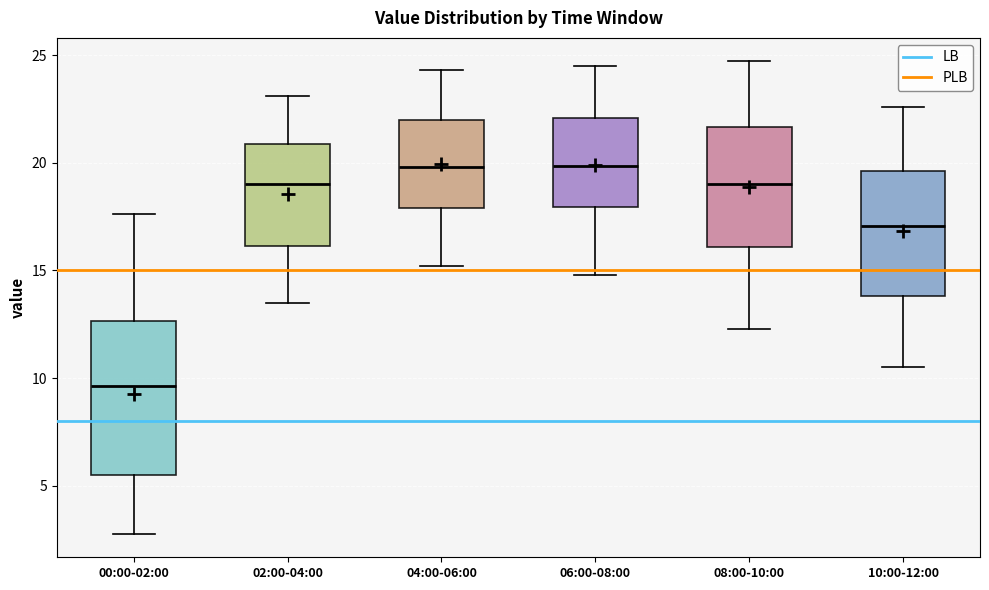

Reading left to right, read every box against the y-axis: the position of its median line, the range the box covers, and the ends of its whiskers. The values are not printed on the chart, so give them approximately, as read against the axis.

00:00-02:00: median 9.5, box 5.5 to 12.5, whiskers 3.0 to 17.5
02:00-04:00: median 19.0, box 16.0 to 21.0, whiskers 13.5 to 23.0
04:00-06:00: median 20.0, box 18.0 to 22.0, whiskers 15.0 to 24.5
06:00-08:00: median 20.0, box 18.0 to 22.0, whiskers 15.0 to 24.5
08:00-10:00: median 19.0, box 16.0 to 21.5, whiskers 12.5 to 24.5
10:00-12:00: median 17.0, box 14.0 to 19.5, whiskers 10.5 to 22.5